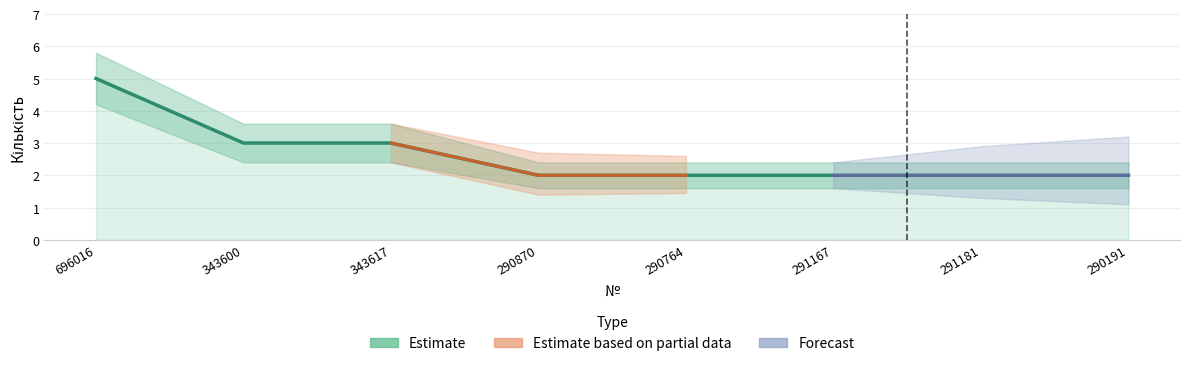

Which has a higher value, 5 or 2?

2